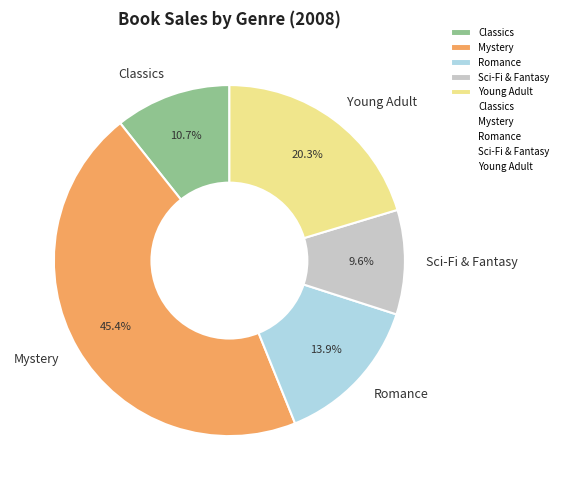

The Mystery slice represents 53% of the pie. True or false?

False